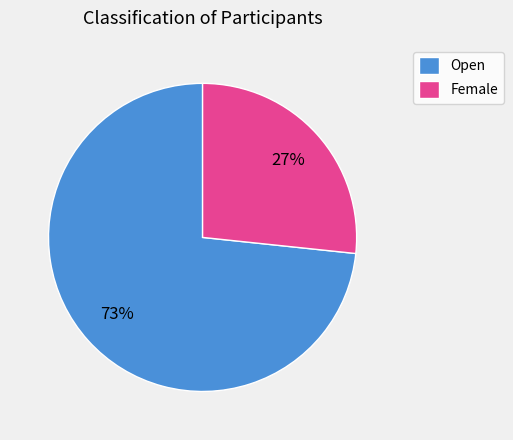

Do Female and Open together represent more than half of the pie?

Yes